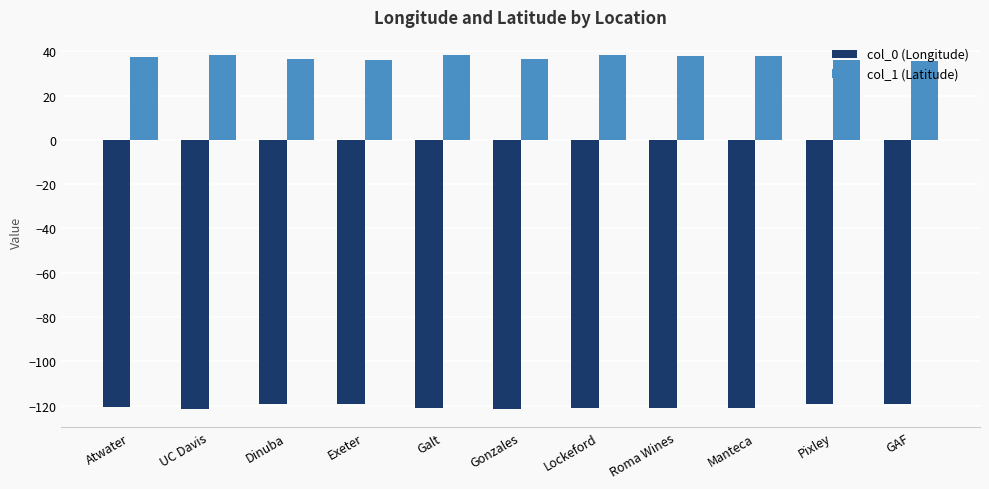

What are all the series names shown in the legend?

col_0 (Longitude), col_1 (Latitude)